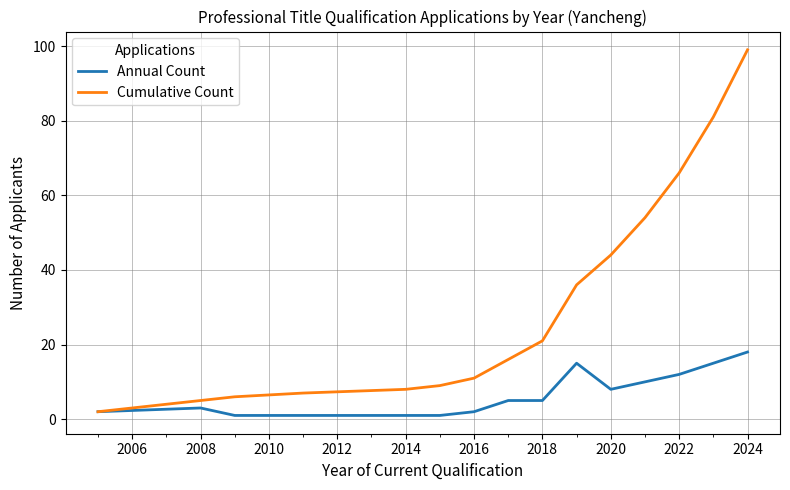

Which series has the widest spread of values?

Cumulative Count